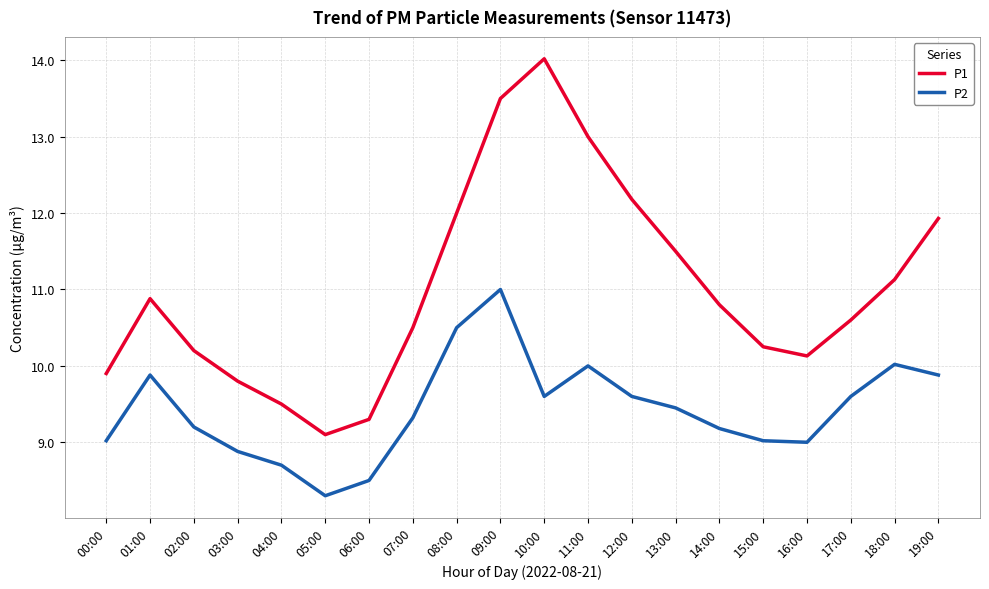

The value of P1 at 15:00 is 5.1. True or false?

False